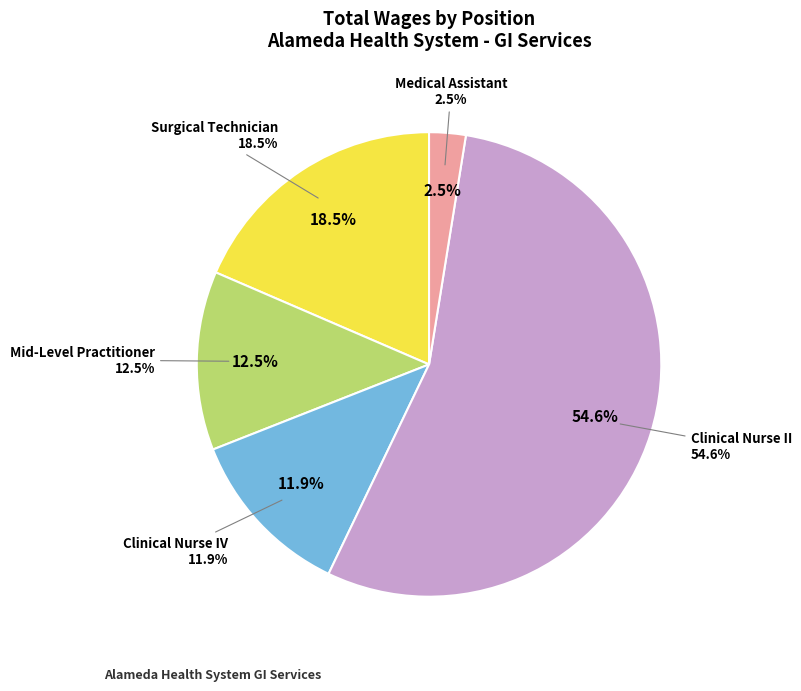

To the nearest percent, what percentage of the pie is Clinical Nurse IV?

12%